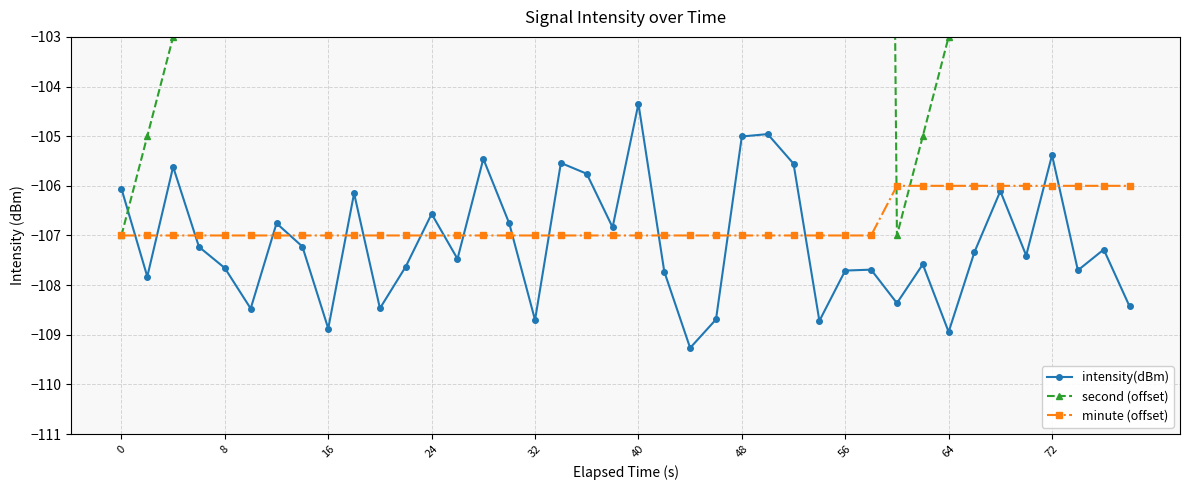

True or false: intensity(dBm) has a value of -73.0 at 24.

False